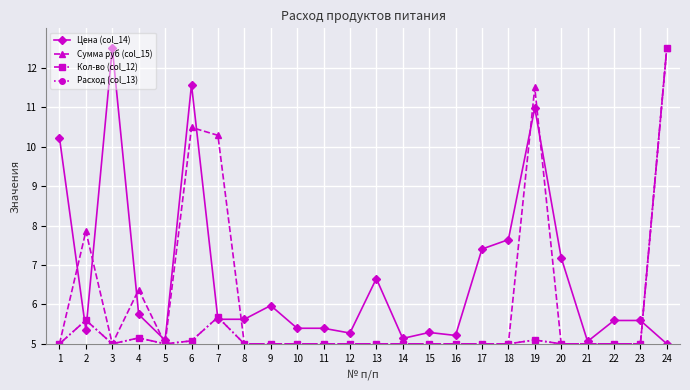

Which series has the widest spread of values?

Цена (col_14)